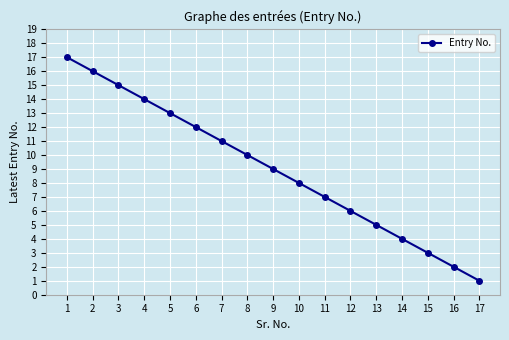

What is the average value?

9